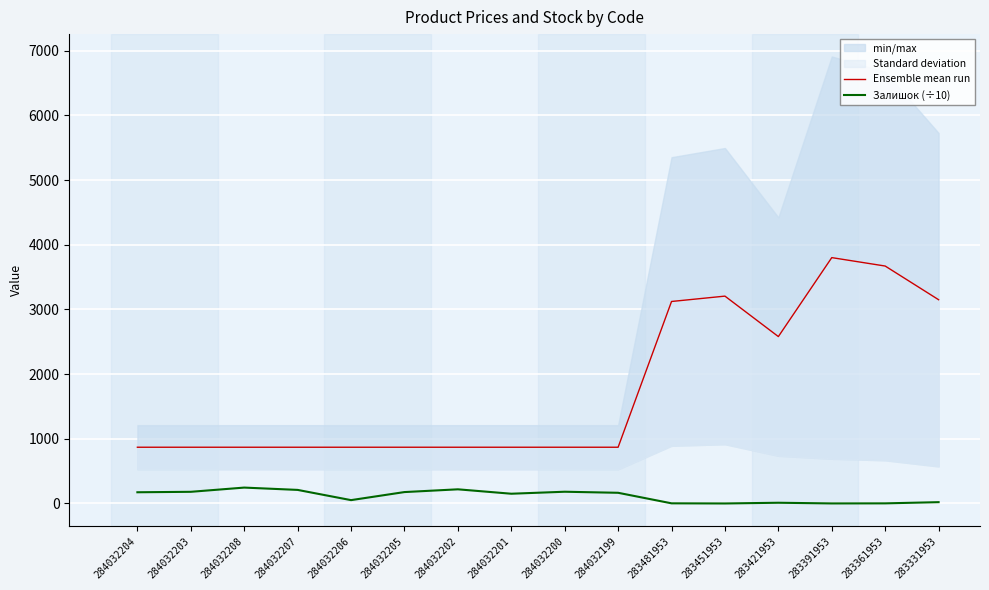

Reading left to right, transcribe all the data shown in this chart.

Ensemble mean run: 284032204=869.5	284032203=869.5	284032208=869.5	284032207=869.5	284032206=869.5	284032205=869.5	284032202=869.5	284032201=869.5	284032200=869.5	284032199=869.5	283481953=3122.6	283451953=3205.4	283421953=2580.1	283391953=3800.7	283361953=3670.5	283331953=3149.8
Залишок (÷10): 284032204=173.4	284032203=180.4	284032208=245.7	284032207=209.9	284032206=51.8	284032205=176.4	284032202=218.9	284032201=150.8	284032200=181.6	284032199=165.3	283481953=2.4	283451953=0.2	283421953=11.3	283391953=0.8	283361953=1.9	283331953=20.4